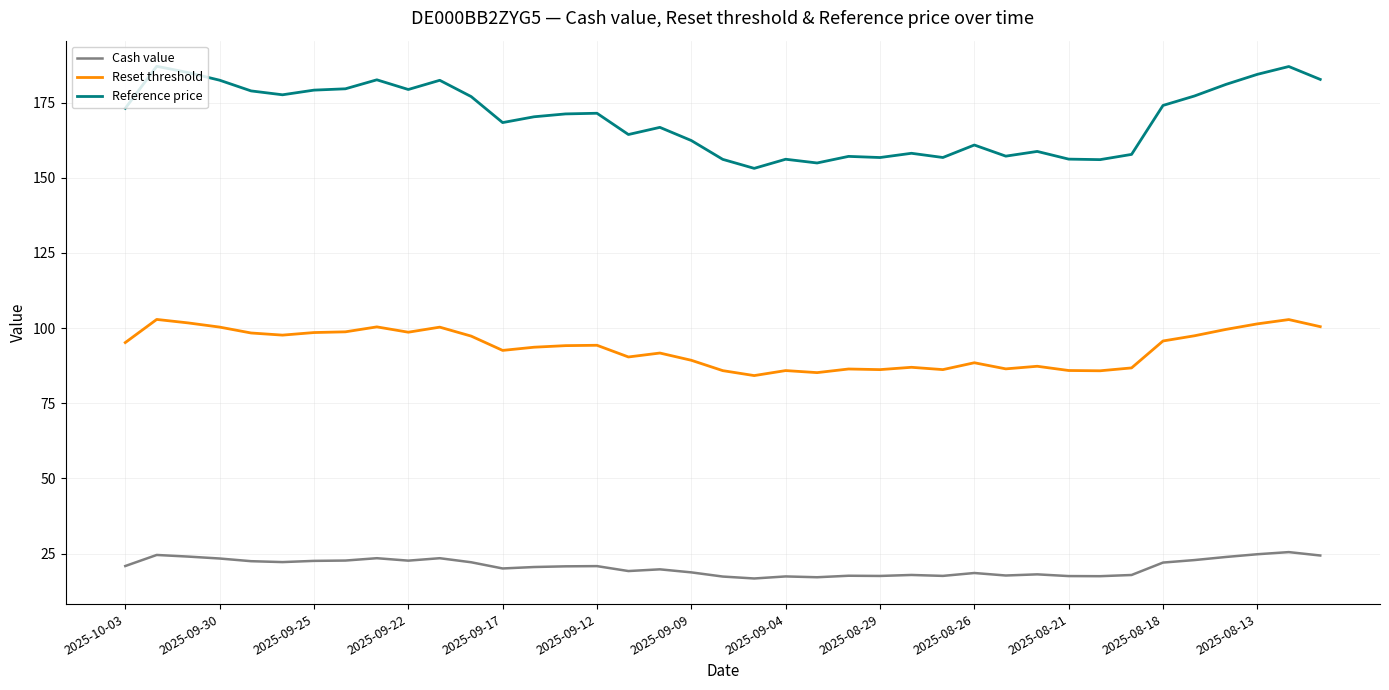

Which series has the largest range (max minus min)?

Reference price